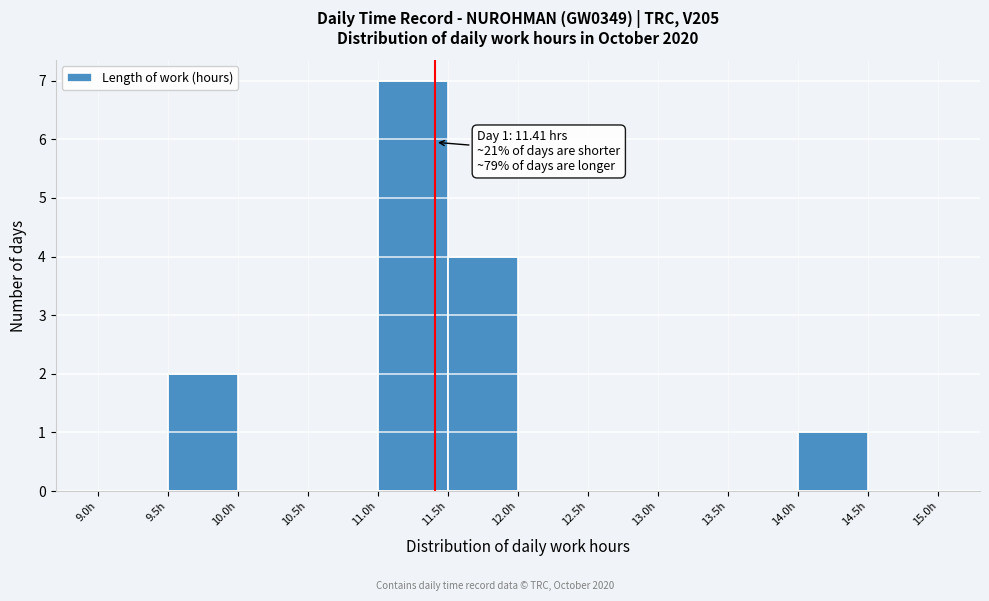

Which range on the x-axis has the tallest bar?

11.0 to 11.5